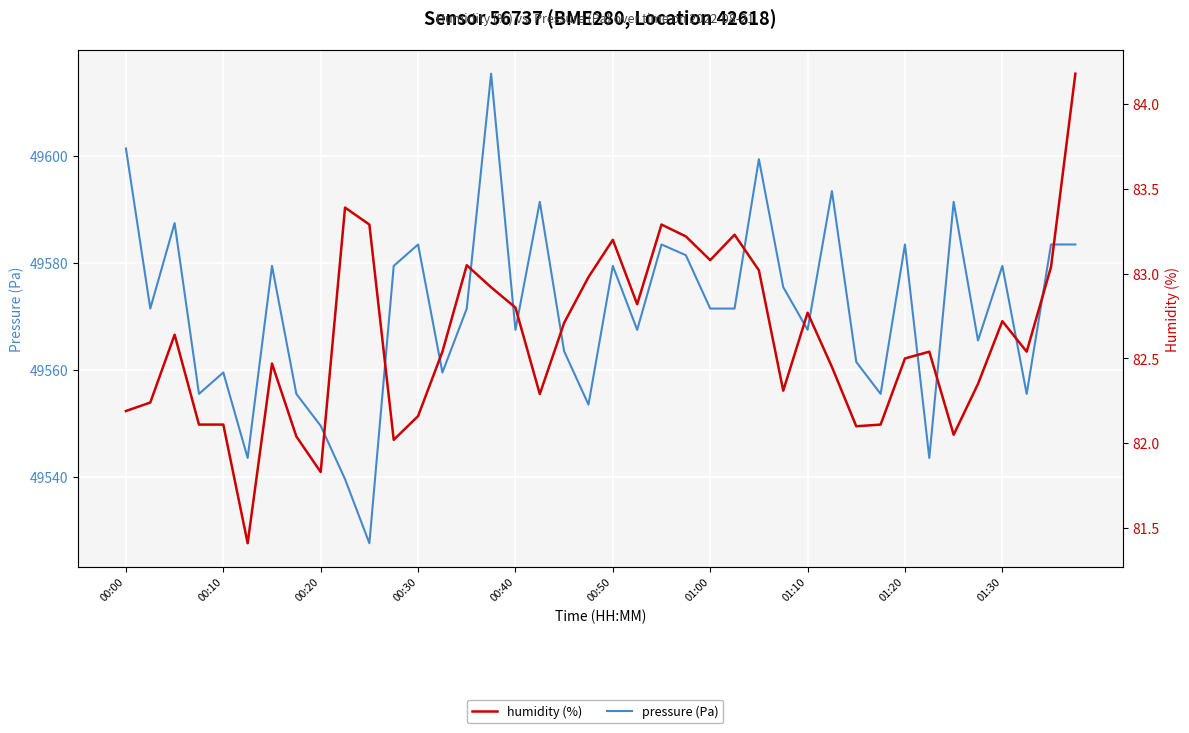

Rank the series by their maximum value, from highest to lowest.

pressure (Pa), humidity (%)